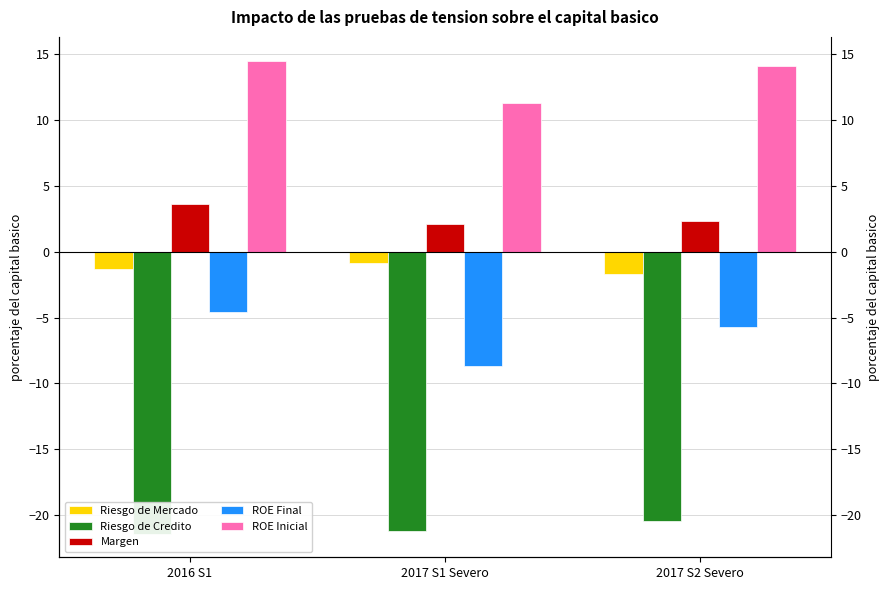

Reading left to right, transcribe all the data shown in this chart.

Riesgo de Mercado: 2016 S1=-1.3	2017 S1 Severo=-0.8	2017 S2 Severo=-1.7
Riesgo de Credito: 2016 S1=-21.4	2017 S1 Severo=-21.2	2017 S2 Severo=-20.5
Margen: 2016 S1=3.6	2017 S1 Severo=2.1	2017 S2 Severo=2.3
ROE Final: 2016 S1=-4.6	2017 S1 Severo=-8.7	2017 S2 Severo=-5.7
ROE Inicial: 2016 S1=14.5	2017 S1 Severo=11.3	2017 S2 Severo=14.1